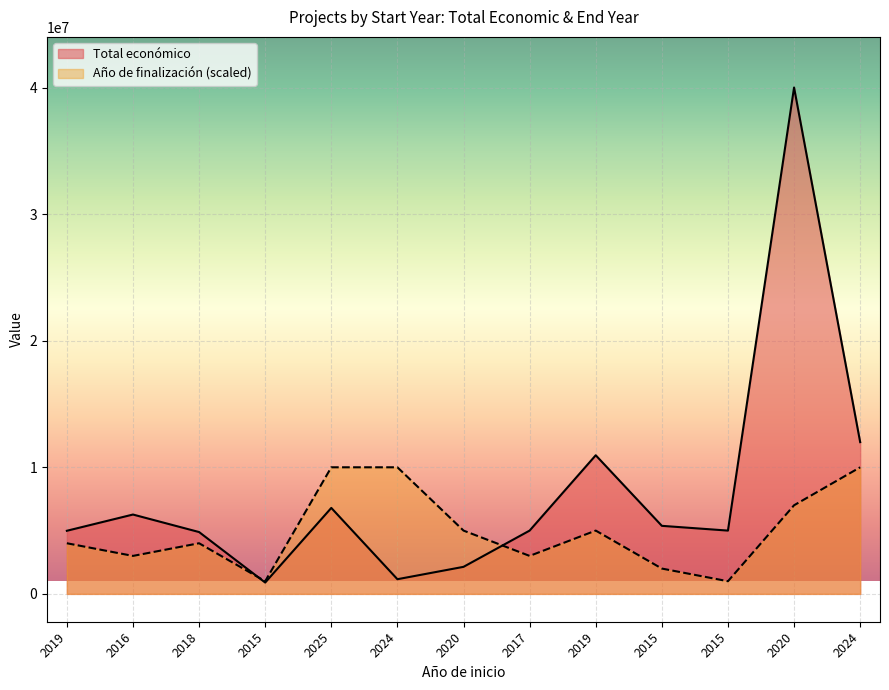

What is the average value of the Total económico series?

8110134